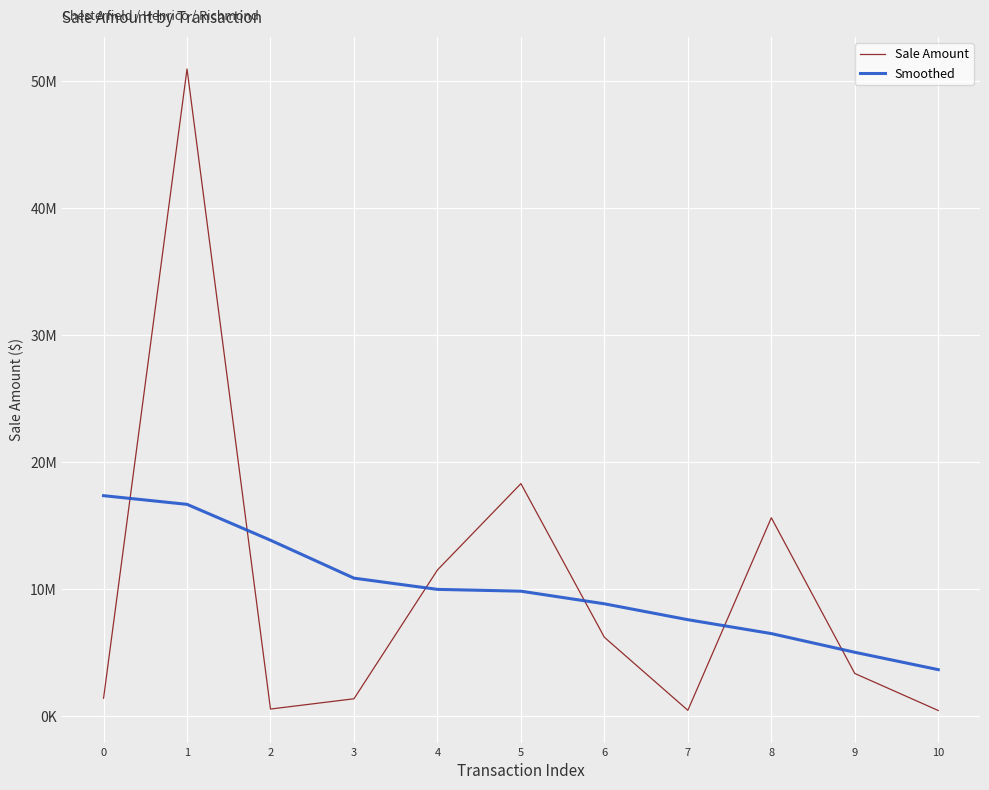

Reading left to right, what are all the values shown in this chart?

Sale Amount: 1400000	50950000	550000	1359666	11500000	18300000	6200000	450000	15612334	3350000	435000
Smoothed: 17351534	16667807	13842864	10856157	9972339	9830884	8836876	7585415	6491793	5019661	3651665